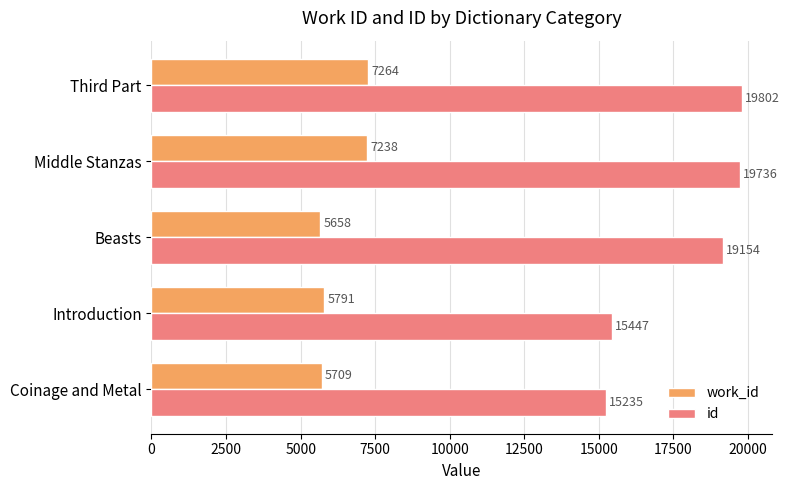

At which category is the sum across all series the highest?

Third Part